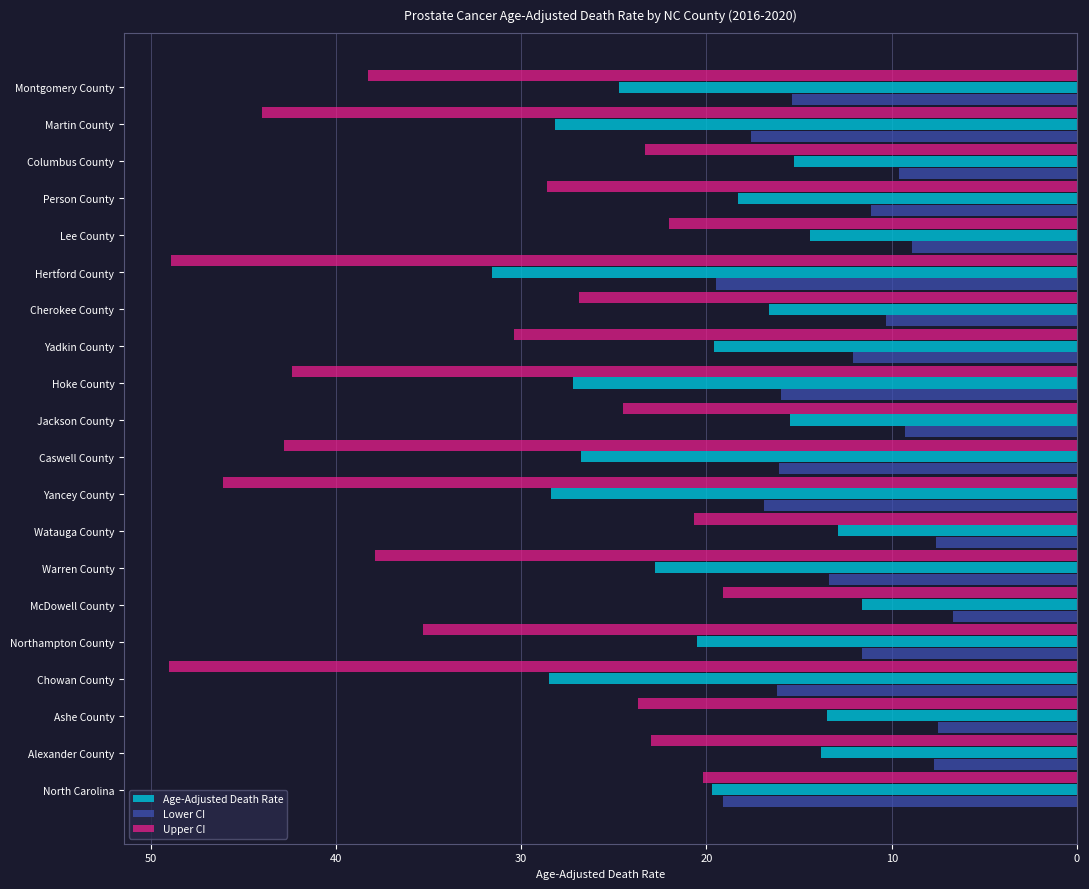

Which category has the lowest value across all series?

McDowell County